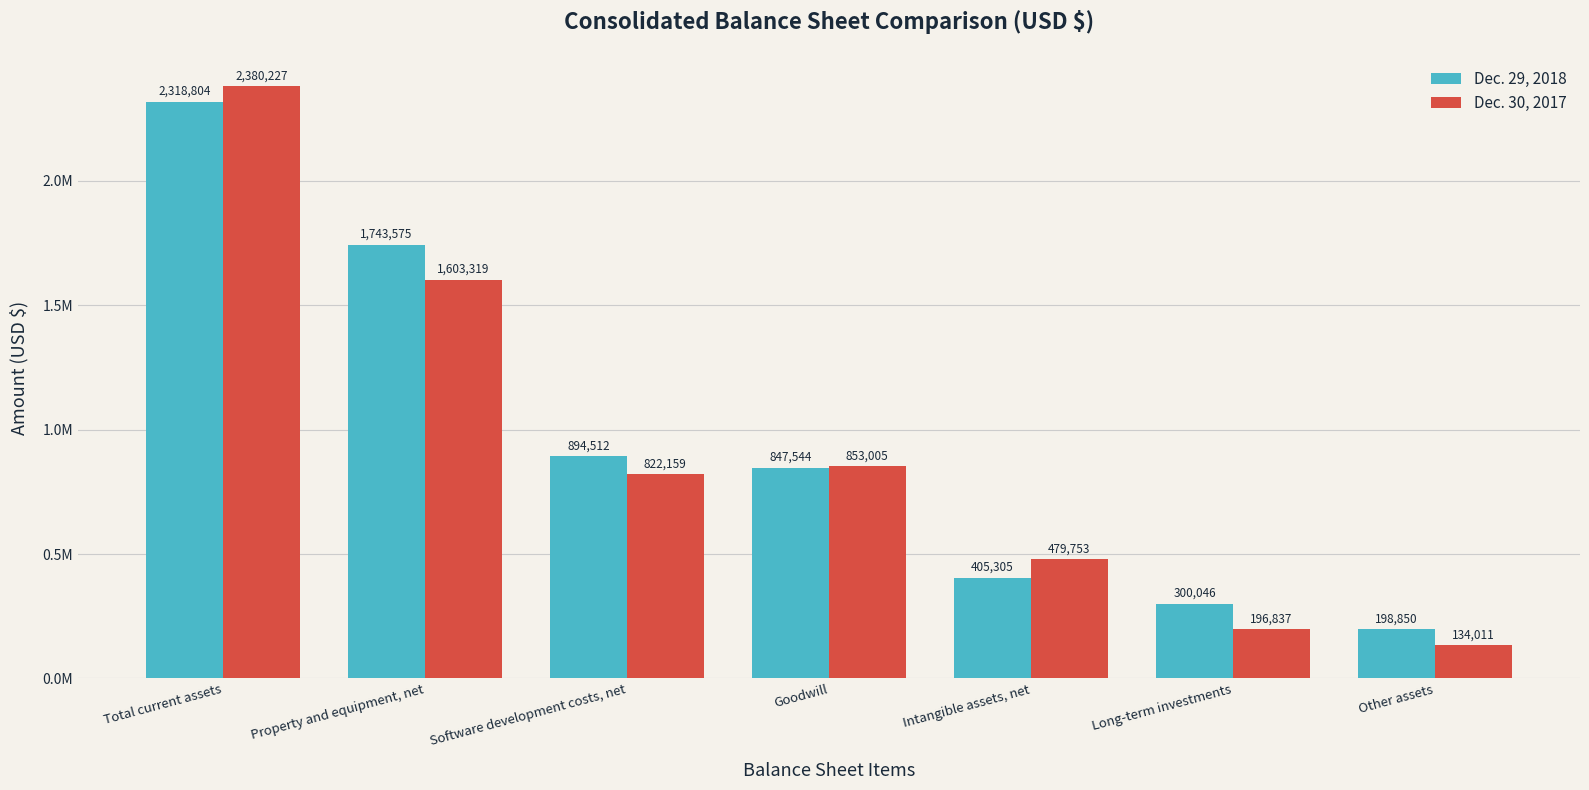

What is the total value across all series at Goodwill?

1700549